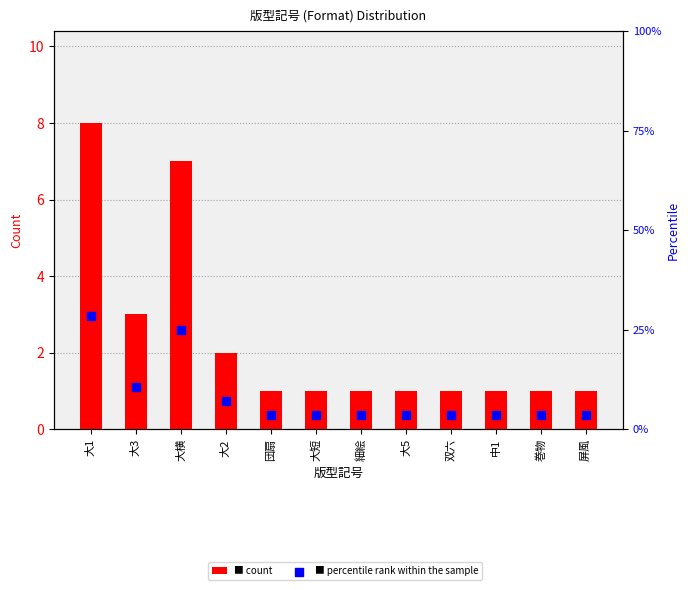

What are all the series names shown in the legend?

count, percentile rank within the sample